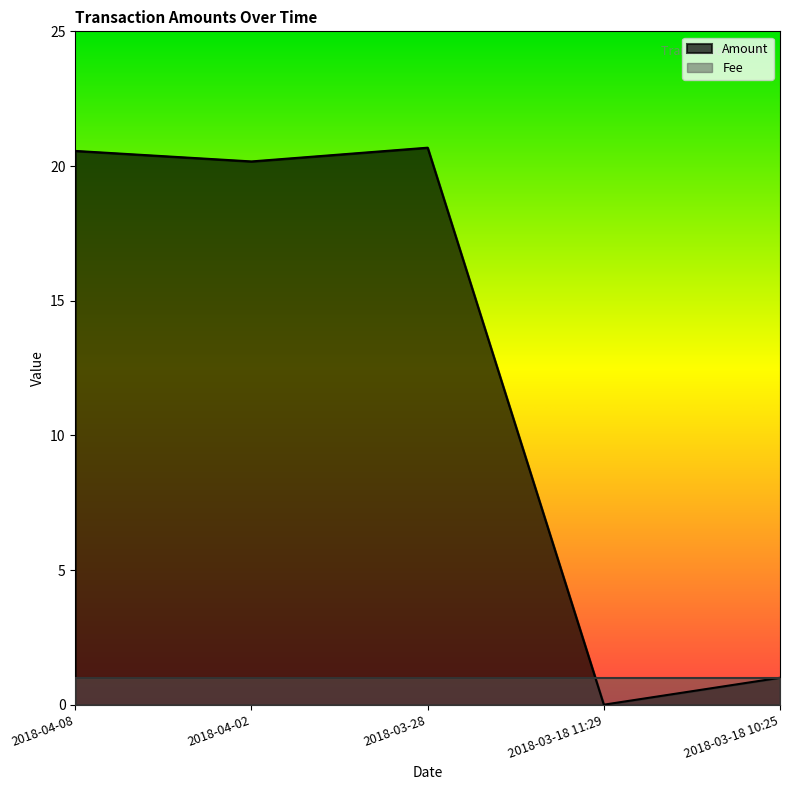

Where is the data nearest to the value 10?

2018-03-18 10:25